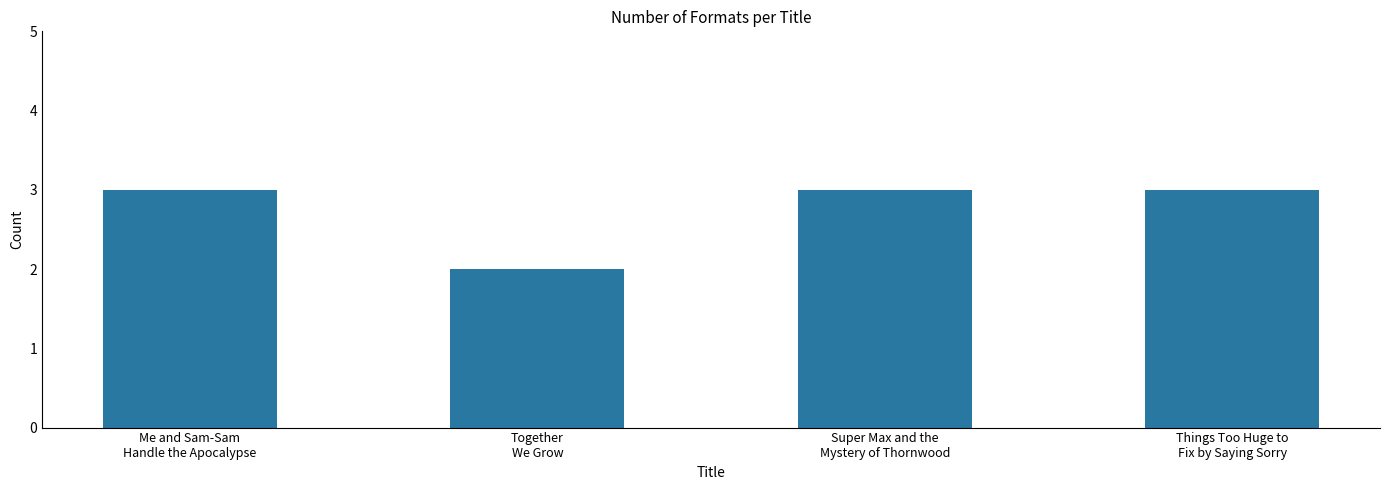

The value at Me and Sam-Sam
Handle the Apocalypse is 4. True or false?

False